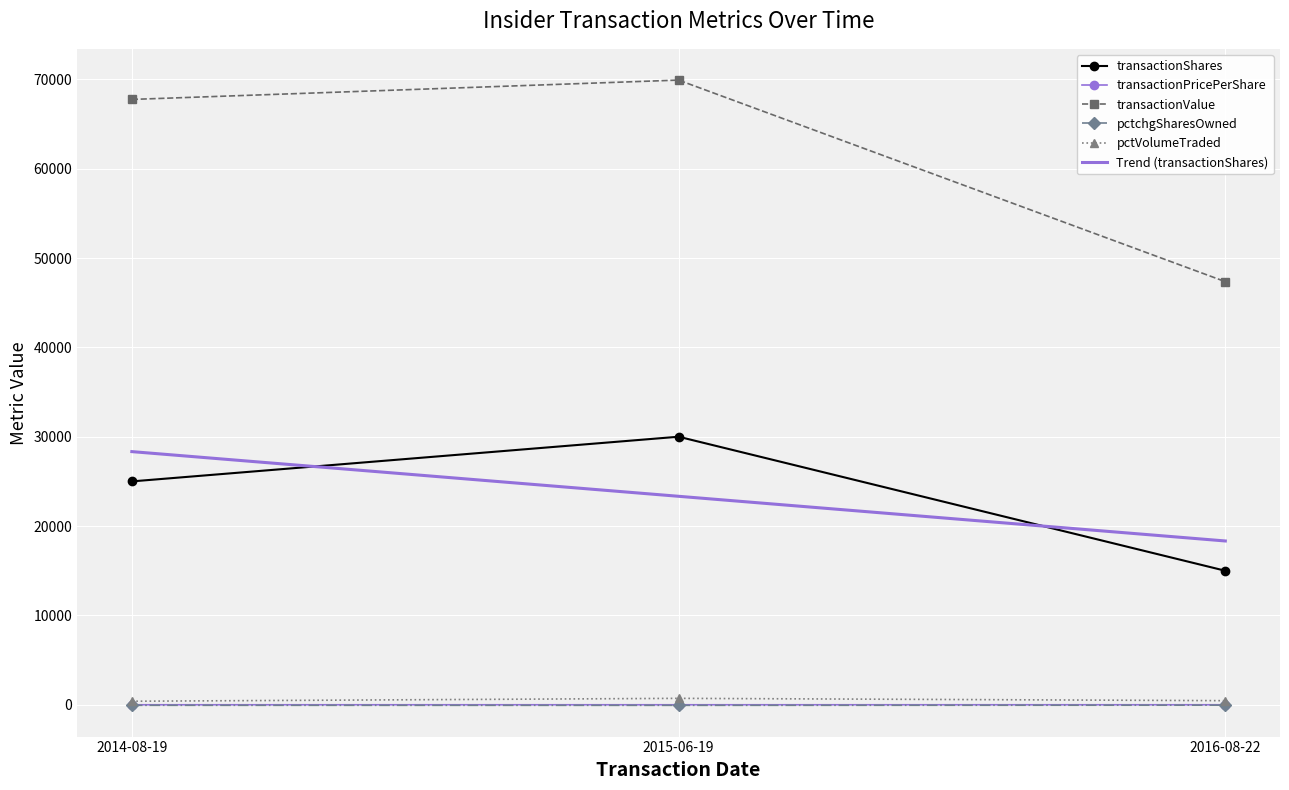

At which label does transactionValue reach its peak?

2015-06-19